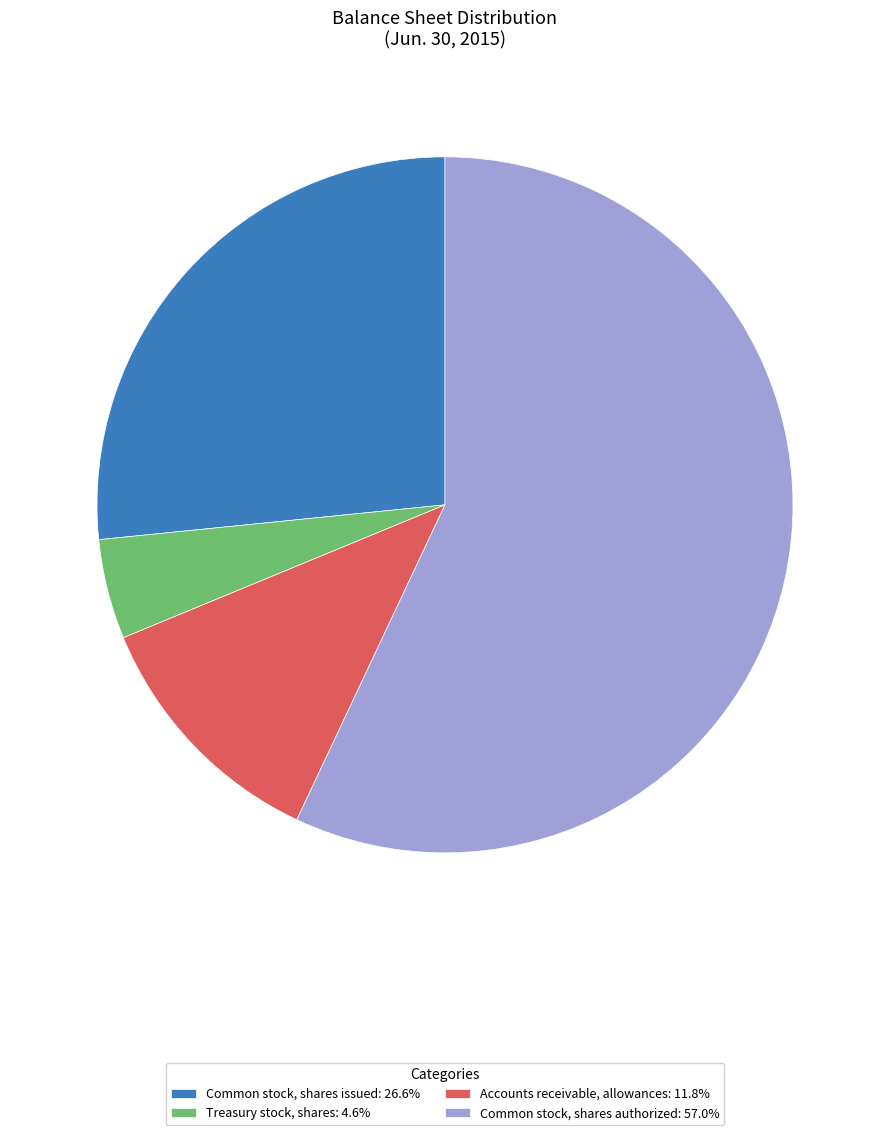

What is the majority slice?

Common stock, shares authorized